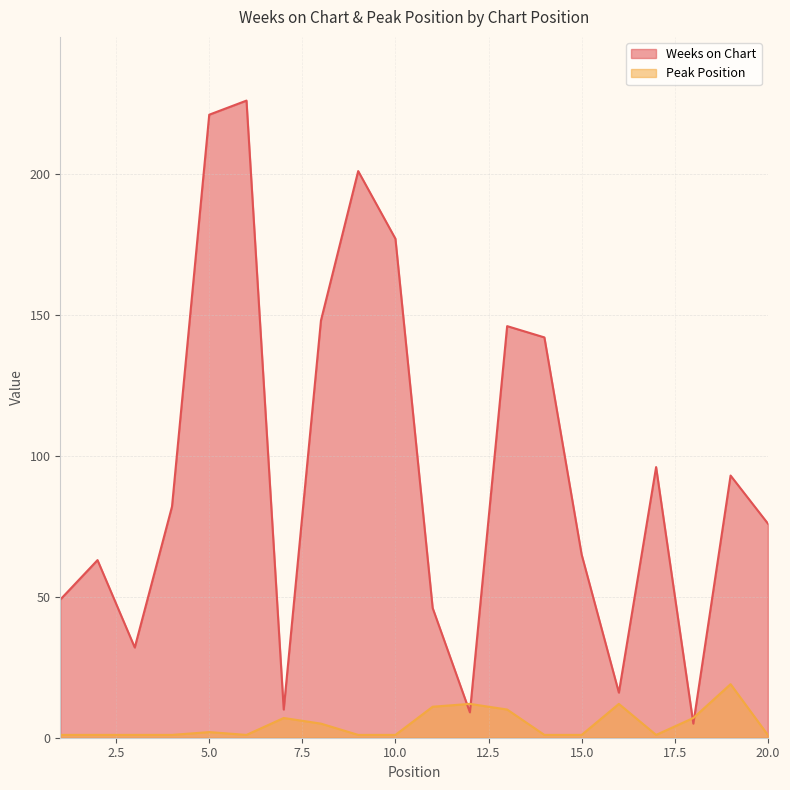

Does the chart display data point markers on the line(s)?

No